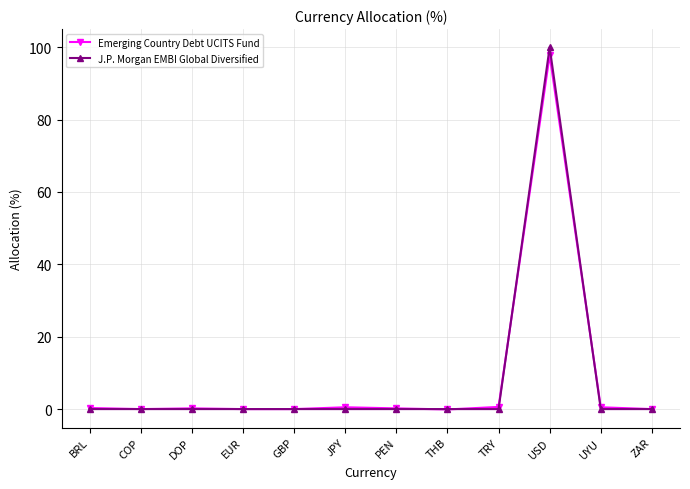

What is the sum of all J.P. Morgan EMBI Global Diversified values?

100.0